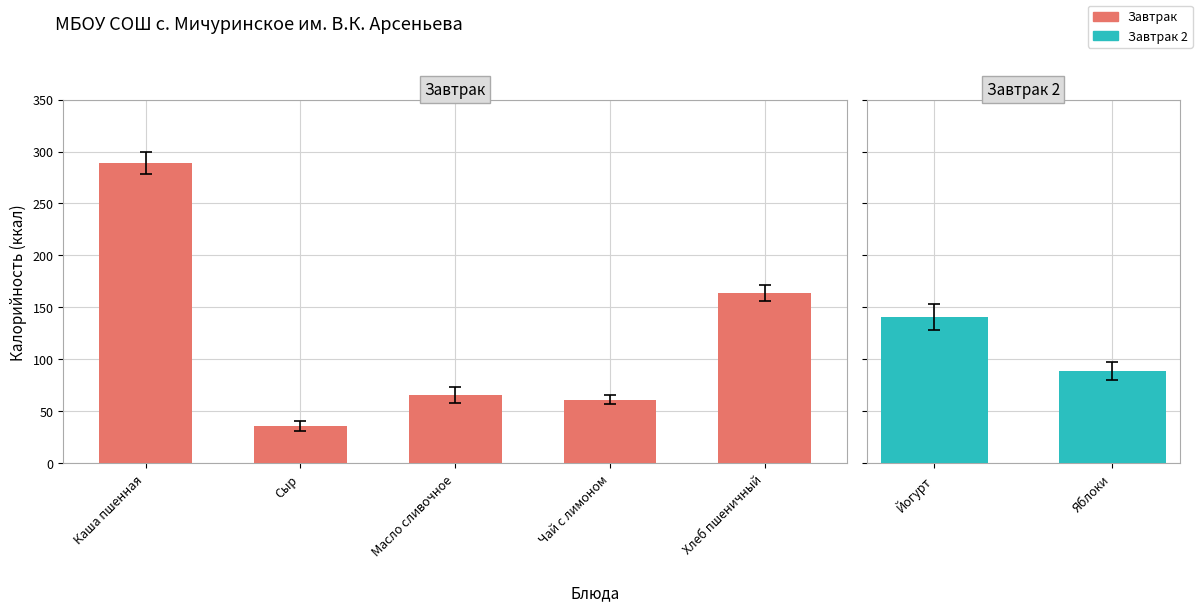

Are the bars horizontal?

No